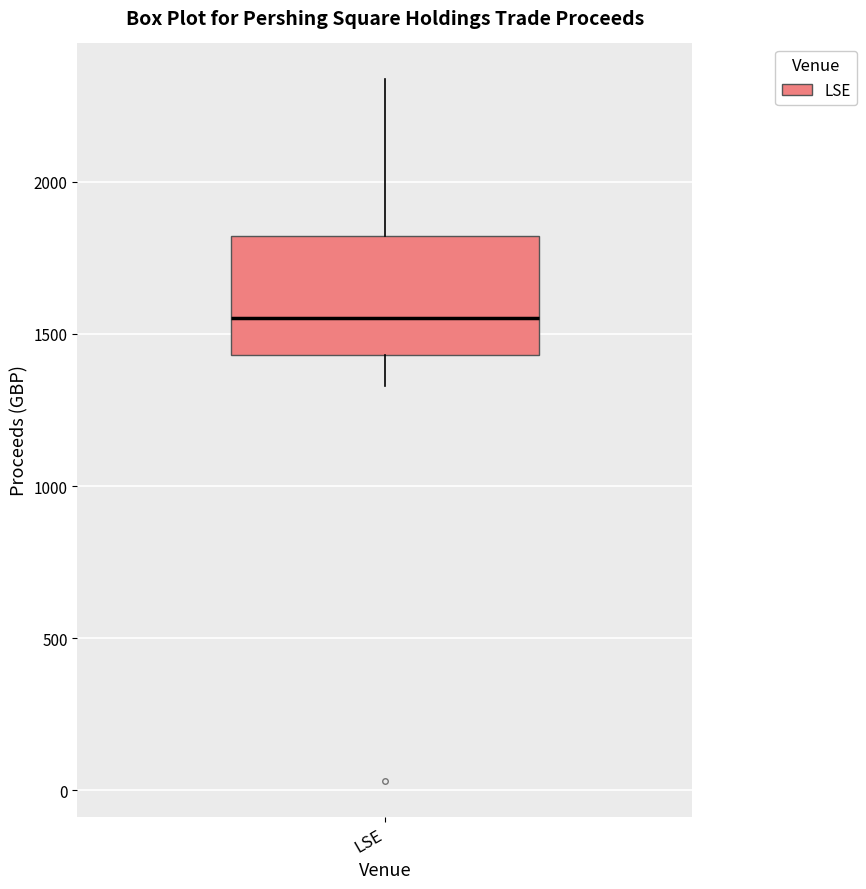

Where does the lower whisker of the box for LSE end on the y-axis? The values are not printed on the chart, so give them approximately, as read against the axis.

1350